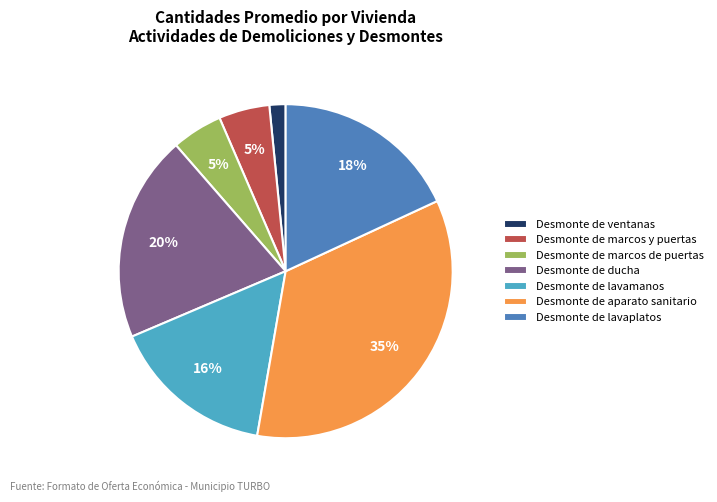

Is it true that Desmonte de lavamanos is 10% of the pie?

False